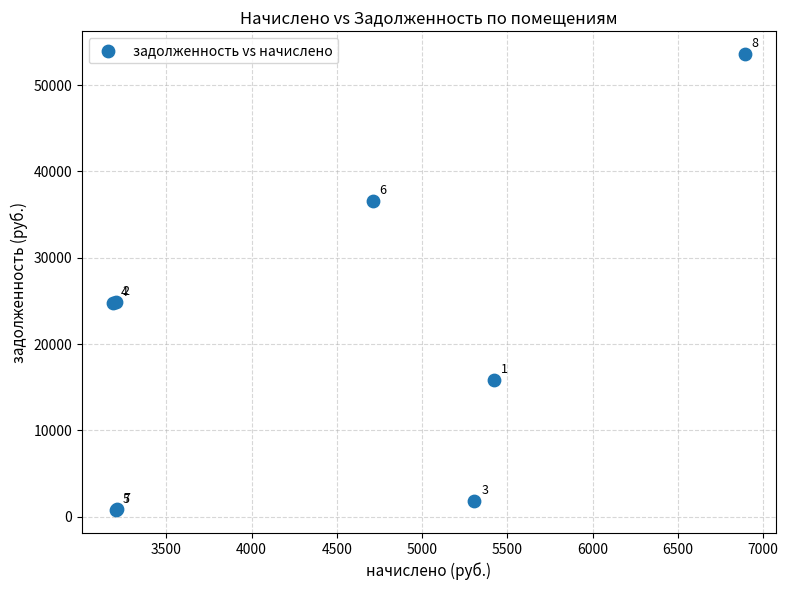

What Y value in the scatter plot is closest to 27169?

24922.2